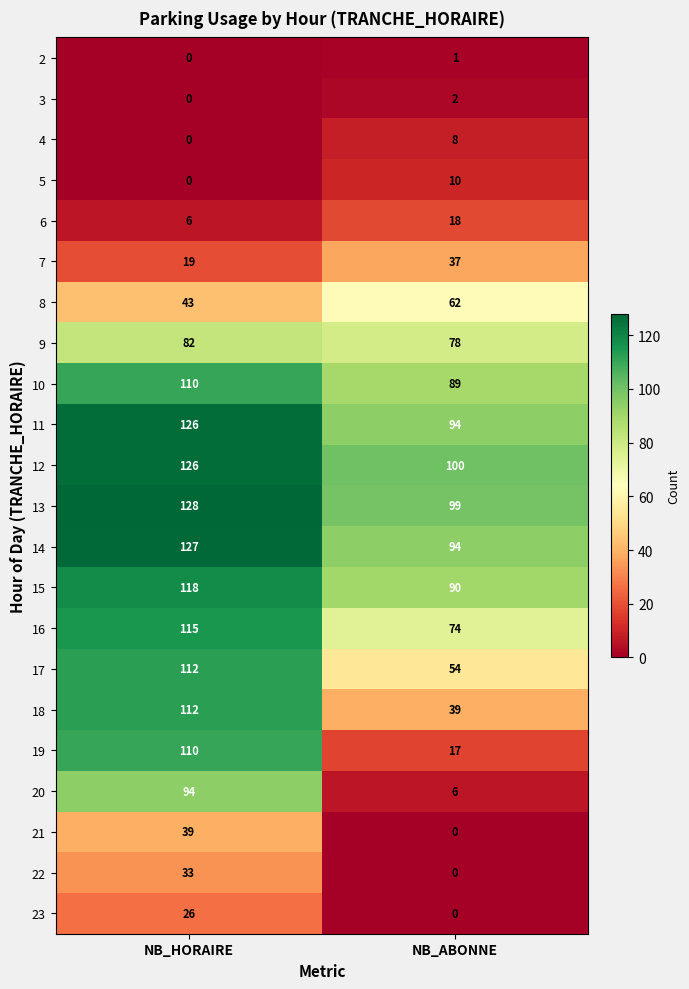

At which label does 18 reach its peak?

NB_HORAIRE